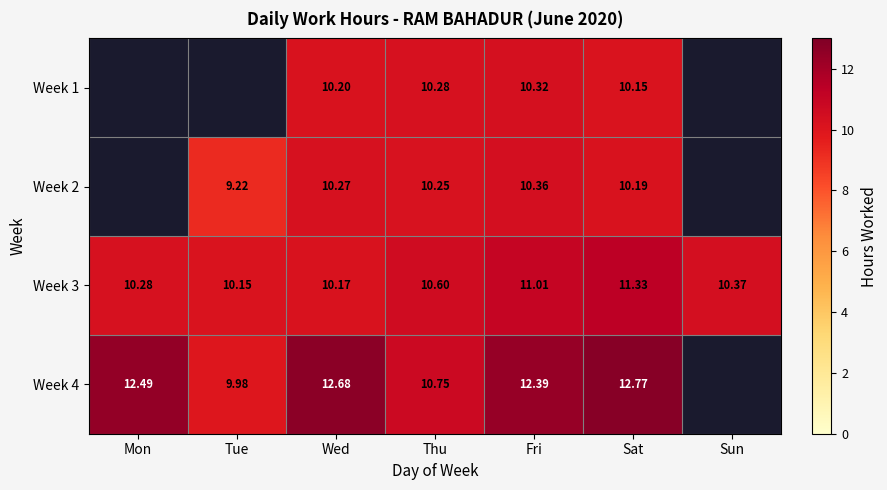

List the labels in order of Week 3 value, largest first.

Sat, Fri, Thu, Sun, Mon, Wed, Tue